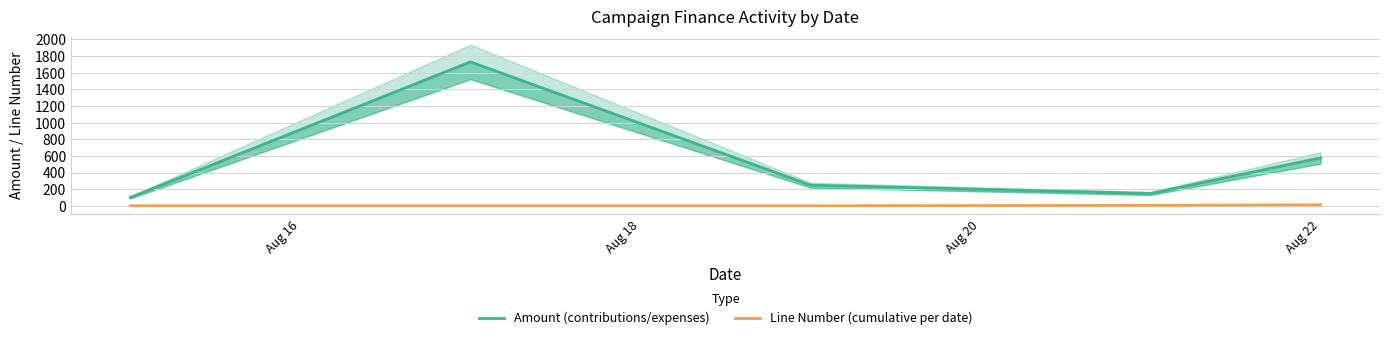

Rank the series by their maximum value, from highest to lowest.

Amount (contributions/expenses), Line Number (cumulative per date)